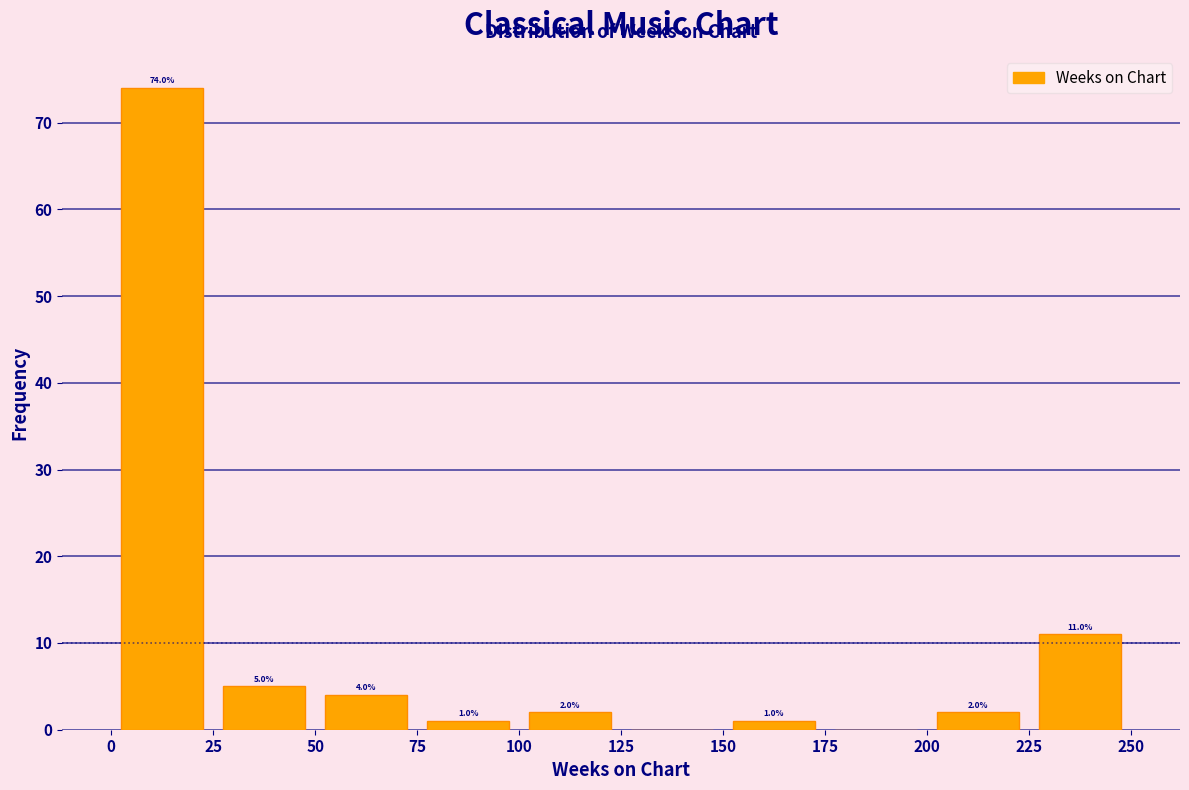

Over which range of the x-axis is the bar tallest?

0 to 25